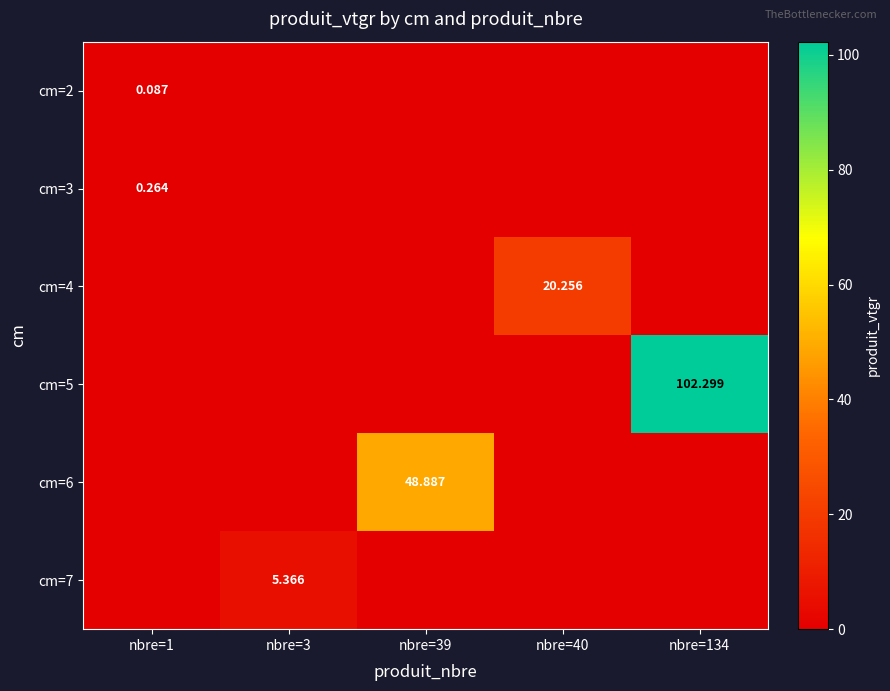

List the series in order of their peak value, lowest first.

cm=2, cm=3, cm=7, cm=4, cm=6, cm=5